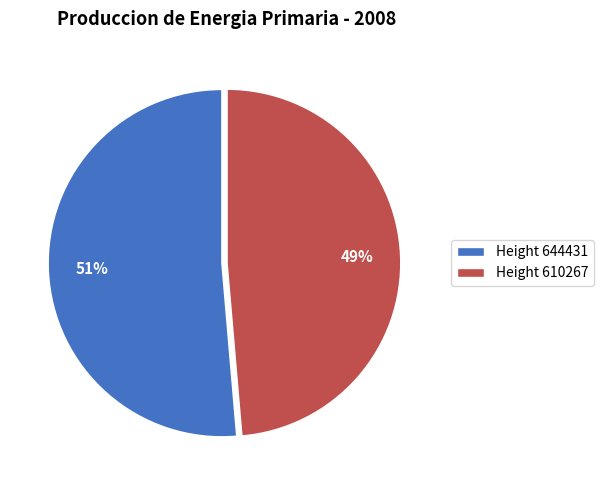

What percentage is the Height 610267 slice, to the nearest percent?

49%